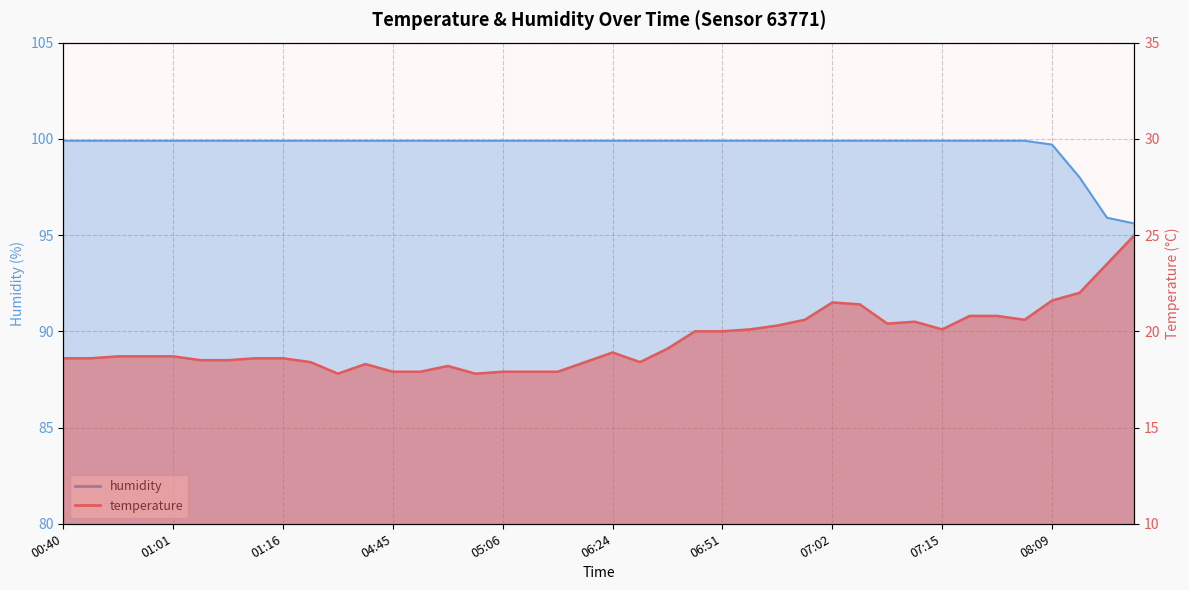

True or false: humidity has a value of 50.3 at 08:43.

False